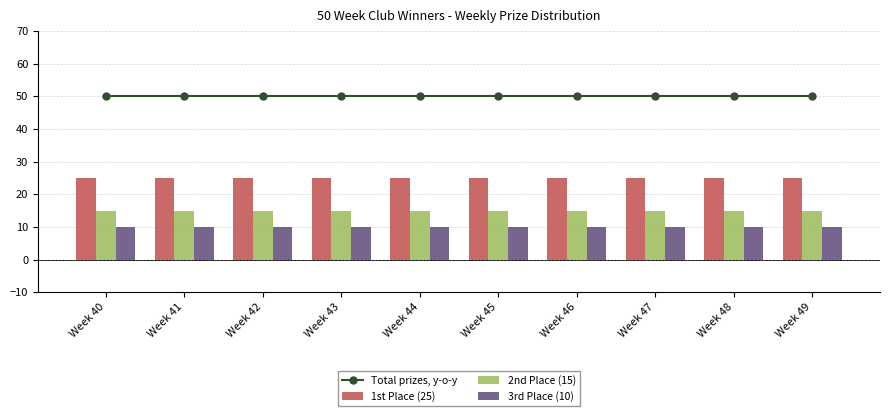

The 2nd Place (15) series shows 15 at Week 46. True or false?

True